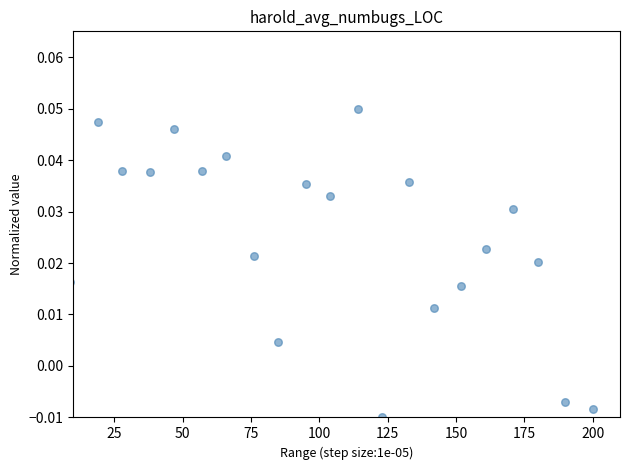

What is the range of X values (max minus min)?

191.0